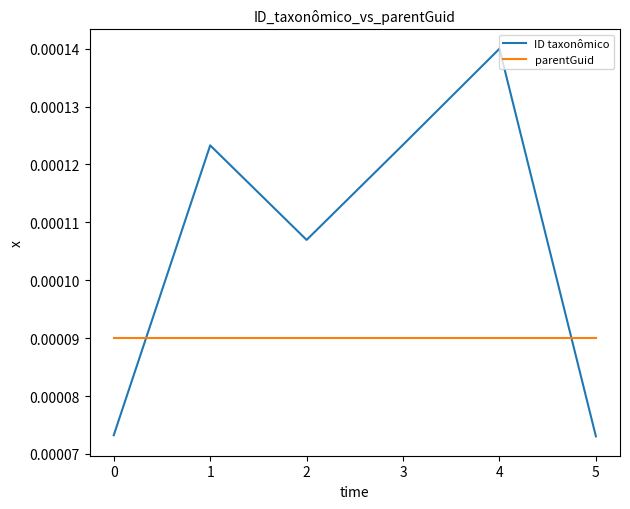

Rank the series by their maximum value, from highest to lowest.

ID taxonômico, parentGuid